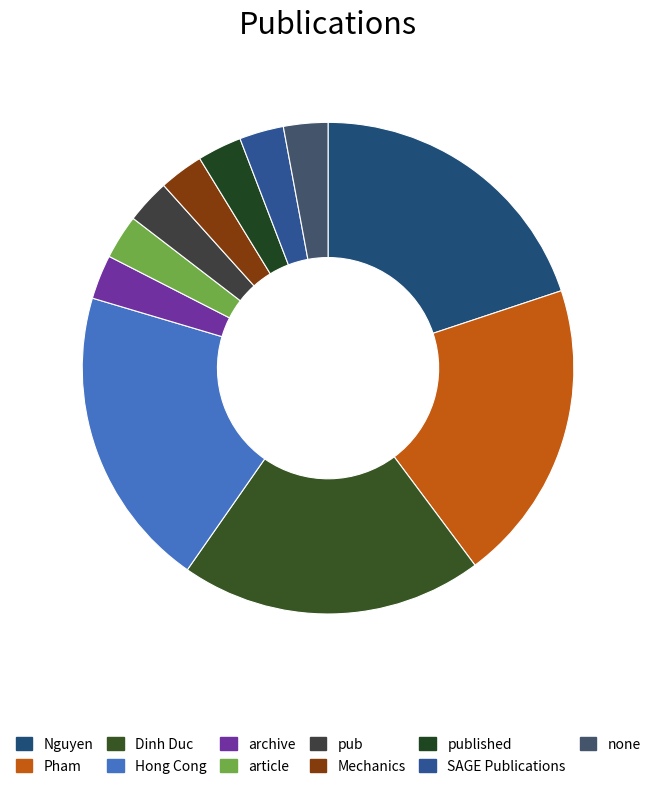

Do Dinh Duc and Mechanics together represent more than half of the pie?

No